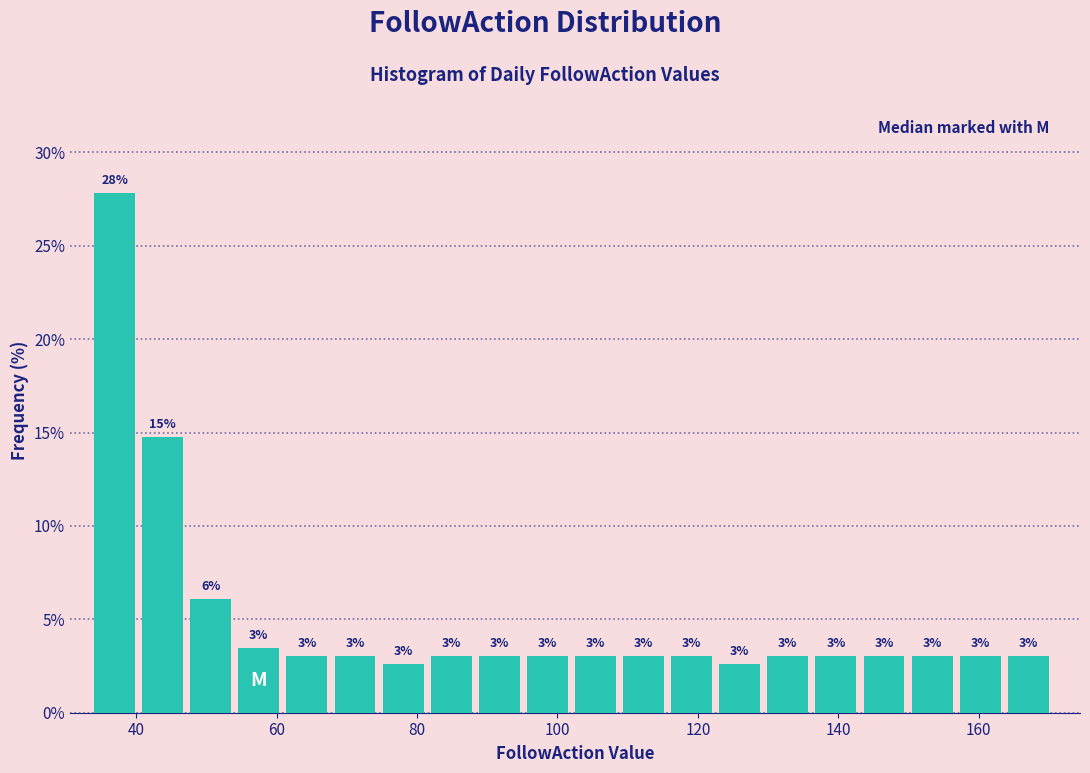

Read against the x-axis, roughly where is the centre of the tallest bar?

36